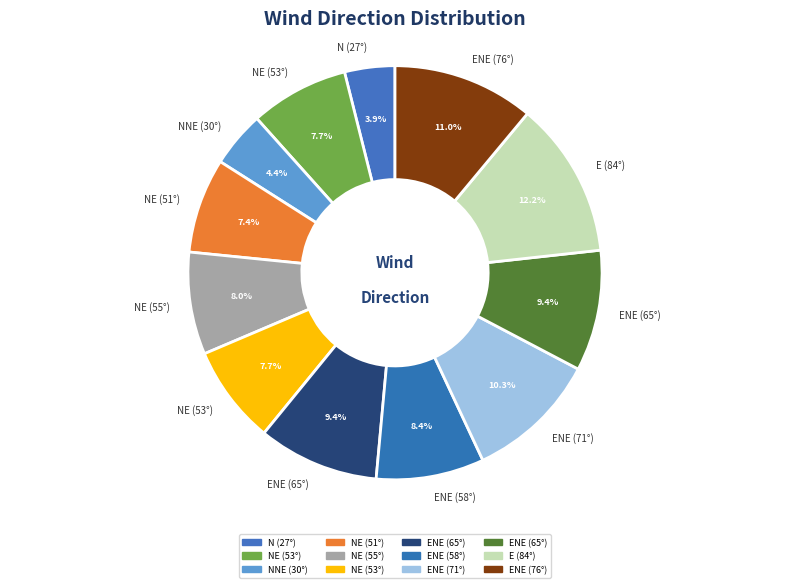

Which category has the biggest portion of the pie?

84.0